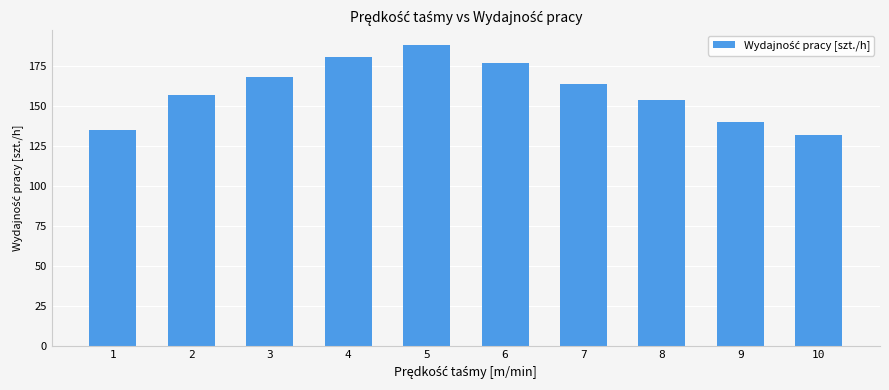

What is the sum of all values?

1596